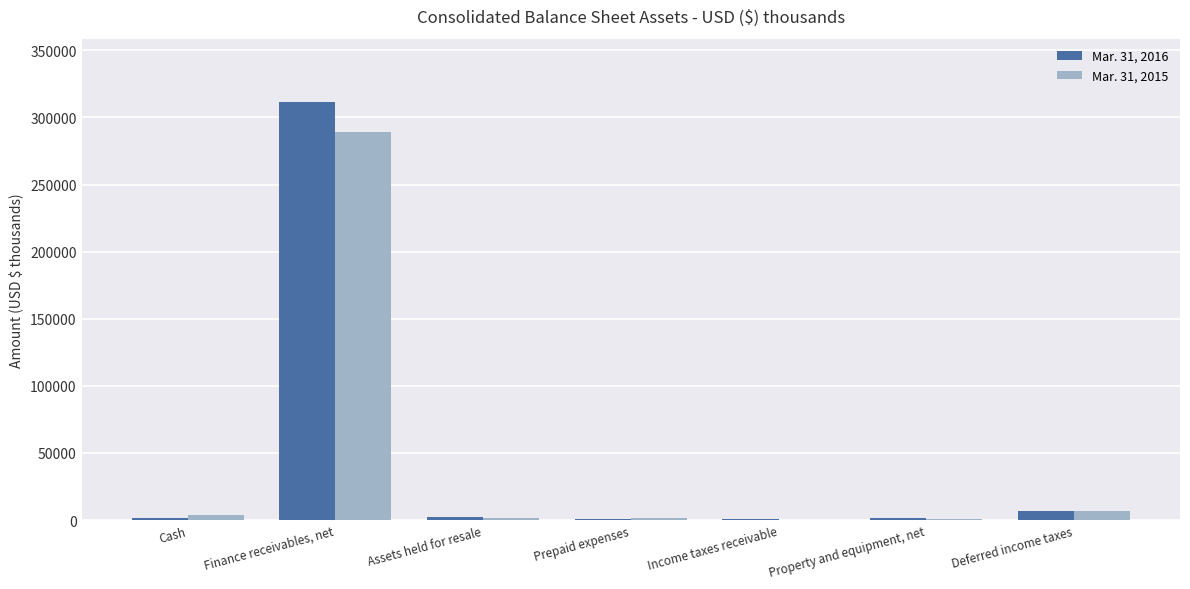

At which label does Mar. 31, 2015 reach its peak?

Finance receivables, net